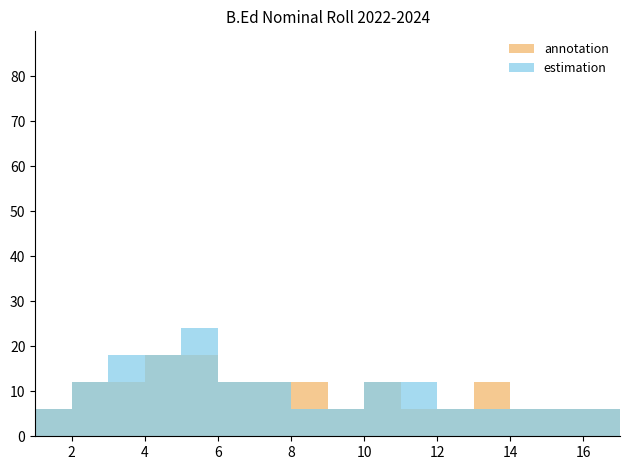

The annotation series shows 1 at 13. True or false?

False